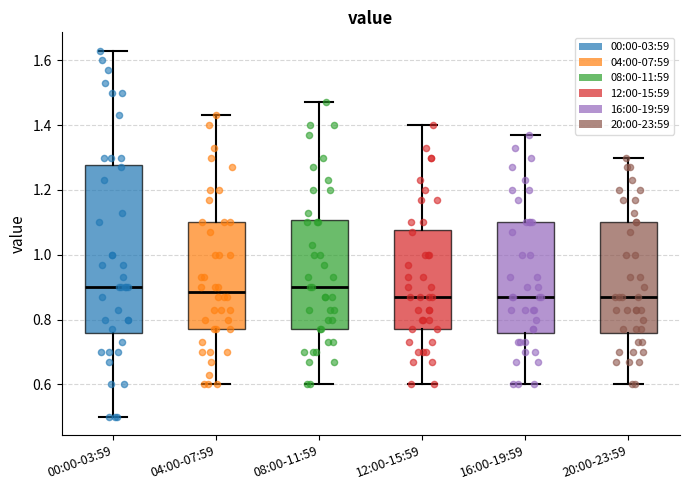

Reading left to right, transcribe this box plot: for each box, give where its median line is, the range the box spans, and where its two whiskers end, as read against the y-axis. The values are not printed on the chart, so give them approximately, as read against the axis.

00:00-03:59: median 0.90, box 0.76 to 1.28, whiskers 0.50 to 1.64
04:00-07:59: median 0.88, box 0.78 to 1.10, whiskers 0.60 to 1.44
08:00-11:59: median 0.90, box 0.78 to 1.10, whiskers 0.60 to 1.48
12:00-15:59: median 0.88, box 0.78 to 1.08, whiskers 0.60 to 1.40
16:00-19:59: median 0.88, box 0.76 to 1.10, whiskers 0.60 to 1.38
20:00-23:59: median 0.88, box 0.76 to 1.10, whiskers 0.60 to 1.30